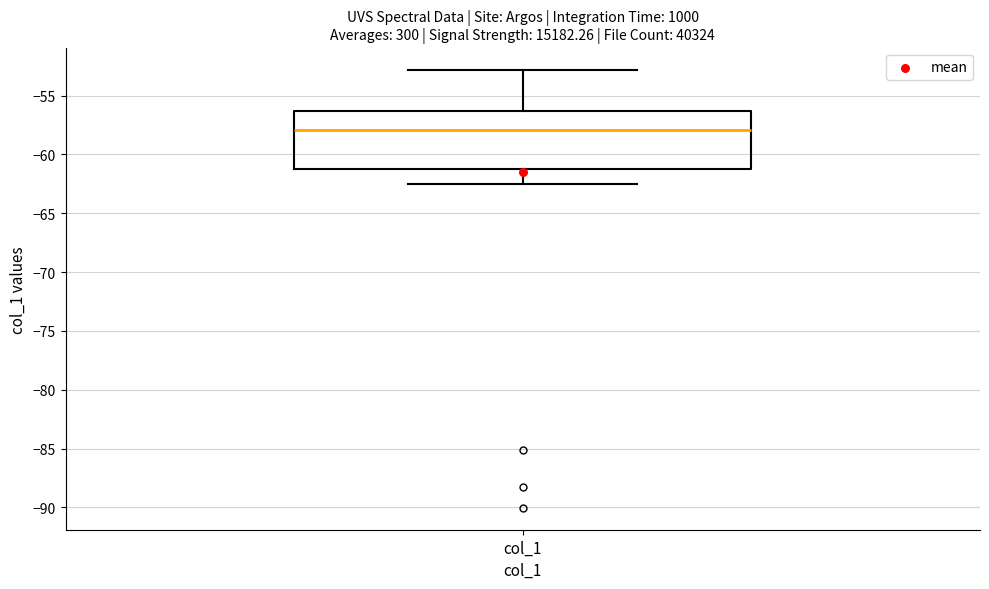

Read this box plot against the y-axis: the position of the median line, the range covered by the box, and the ends of both whiskers. The values are not printed on the chart, so give them approximately, as read against the axis.

median -58.0, box -61.0 to -56.5, whiskers -62.5 to -53.0